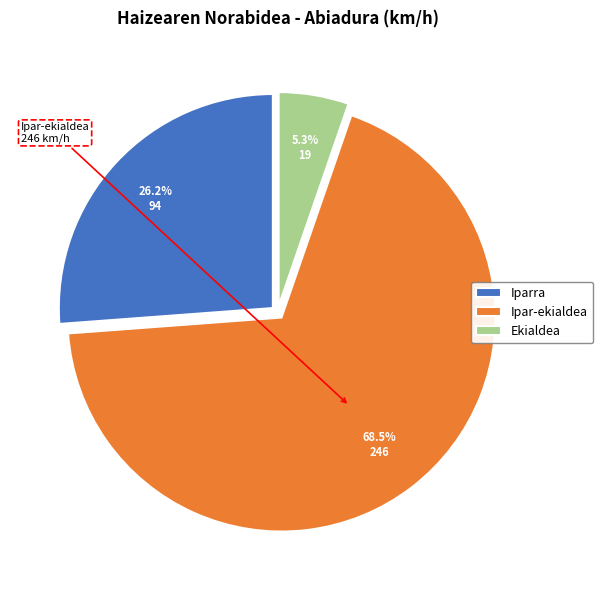

Does Iparra represent more than half of the total?

No